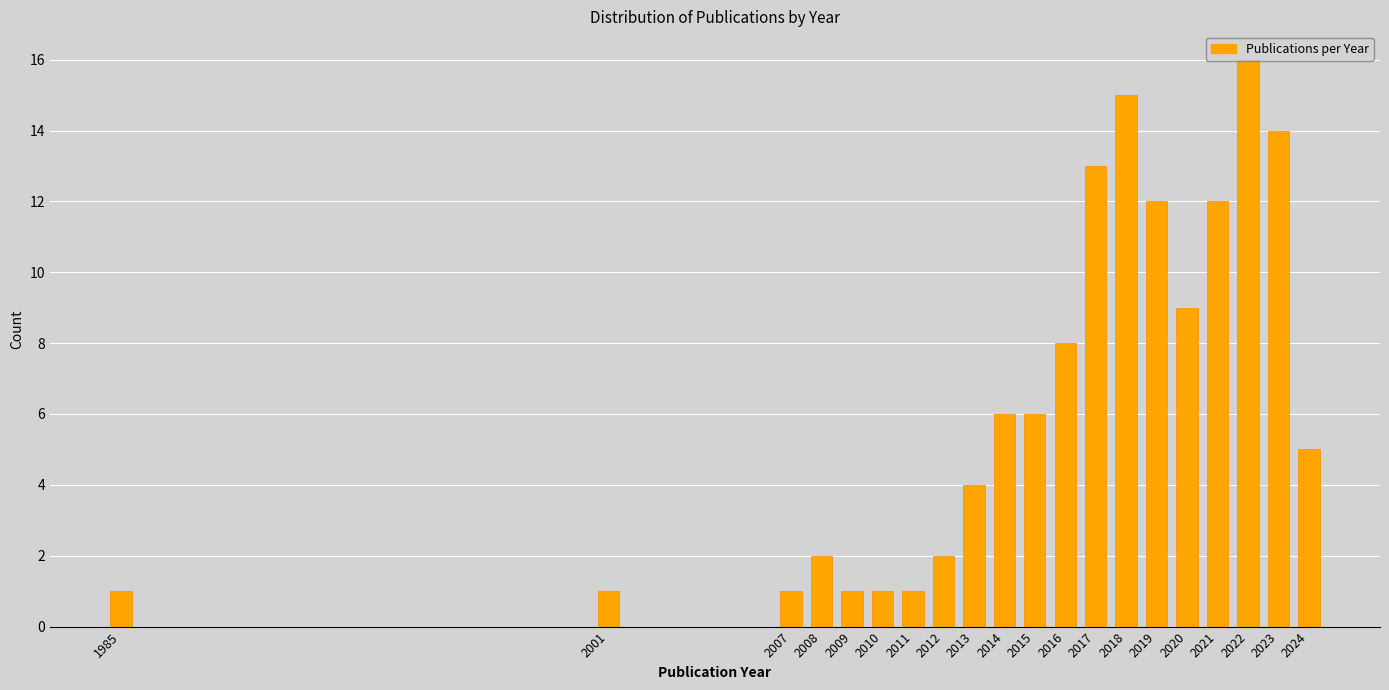

What is the greatest value displayed?

16